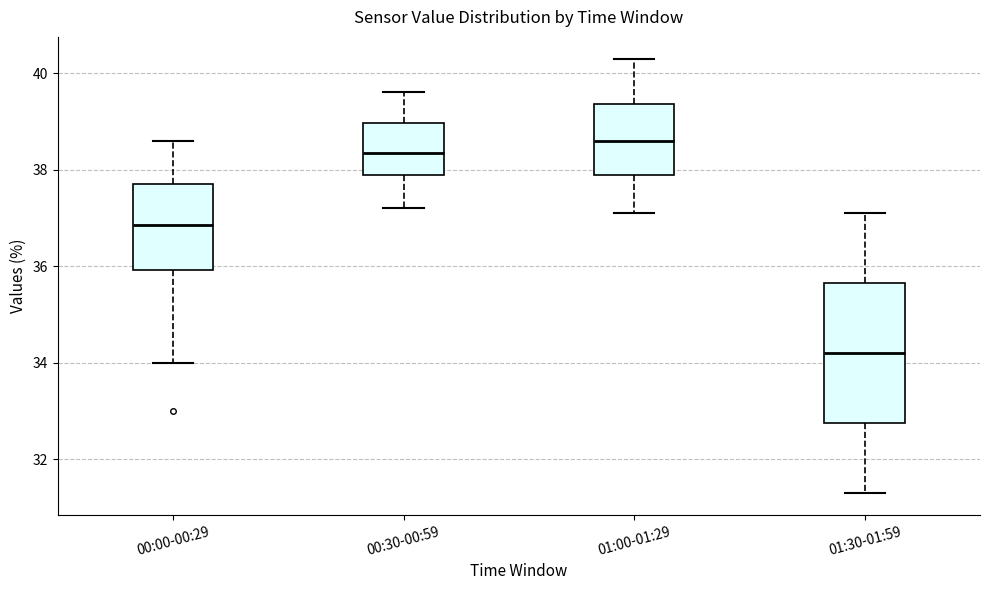

Which box's median line is the lowest?

01:30-01:59